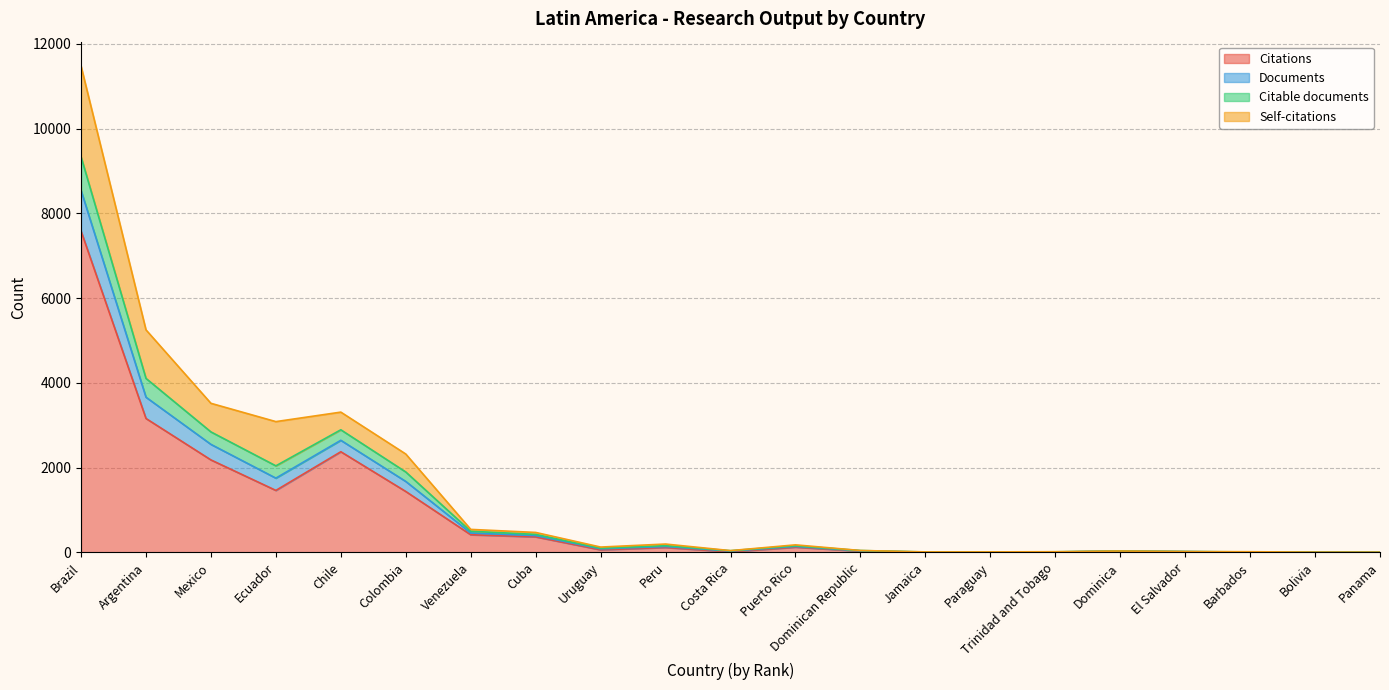

Which category has the highest value in the Citations series?

Brazil